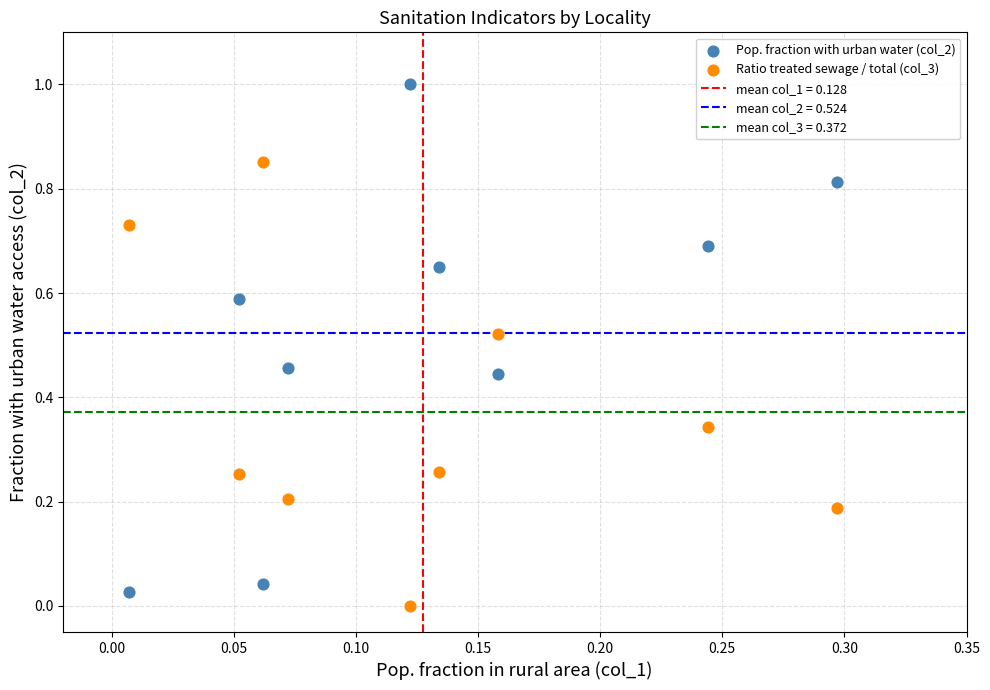

Which series has the widest spread of Y values?

Pop. fraction with urban water (col_2)